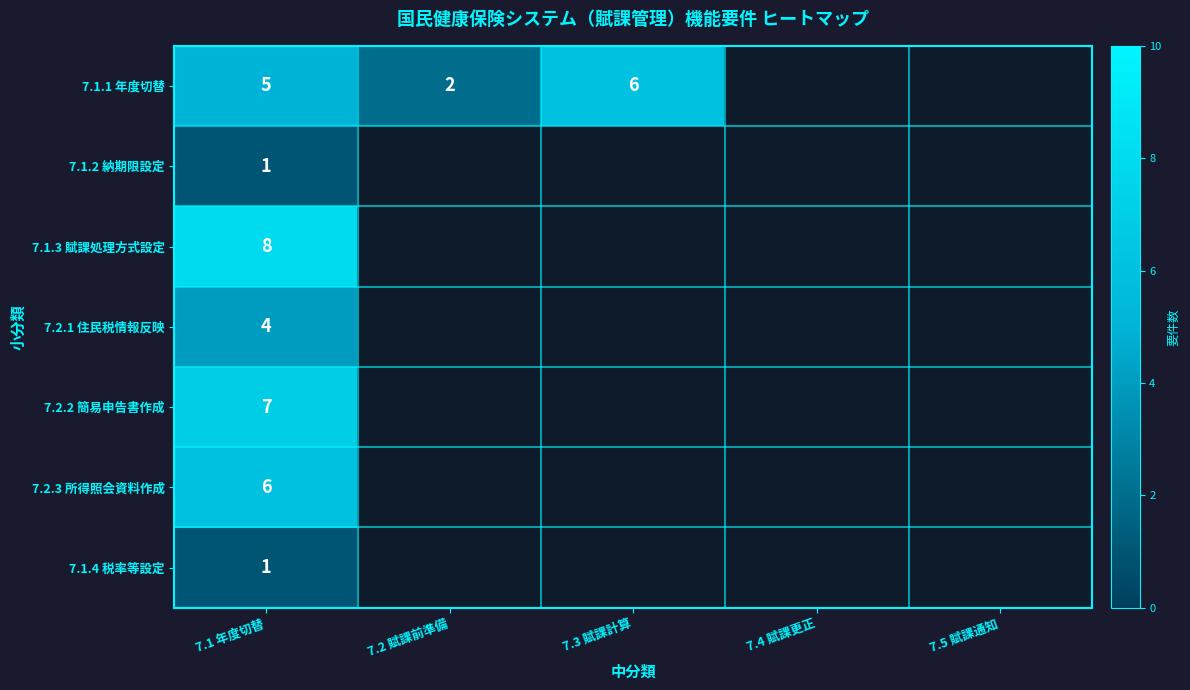

The value of 7.1.1 年度切替 at 7.1 年度切替 is 7. True or false?

False